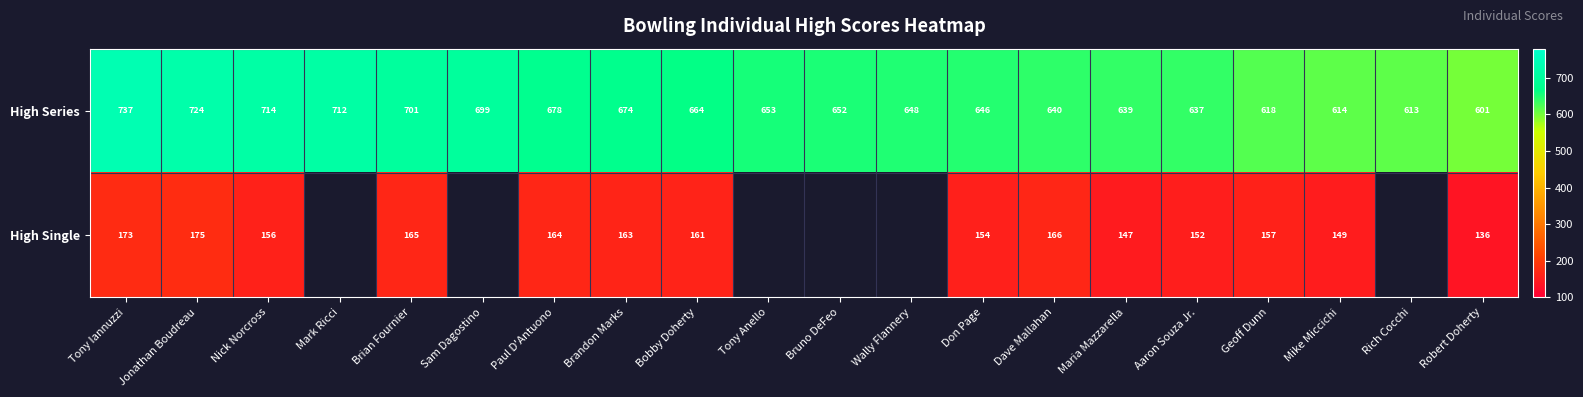

The High Single series shows 81 at Paul D'Antuono. True or false?

False